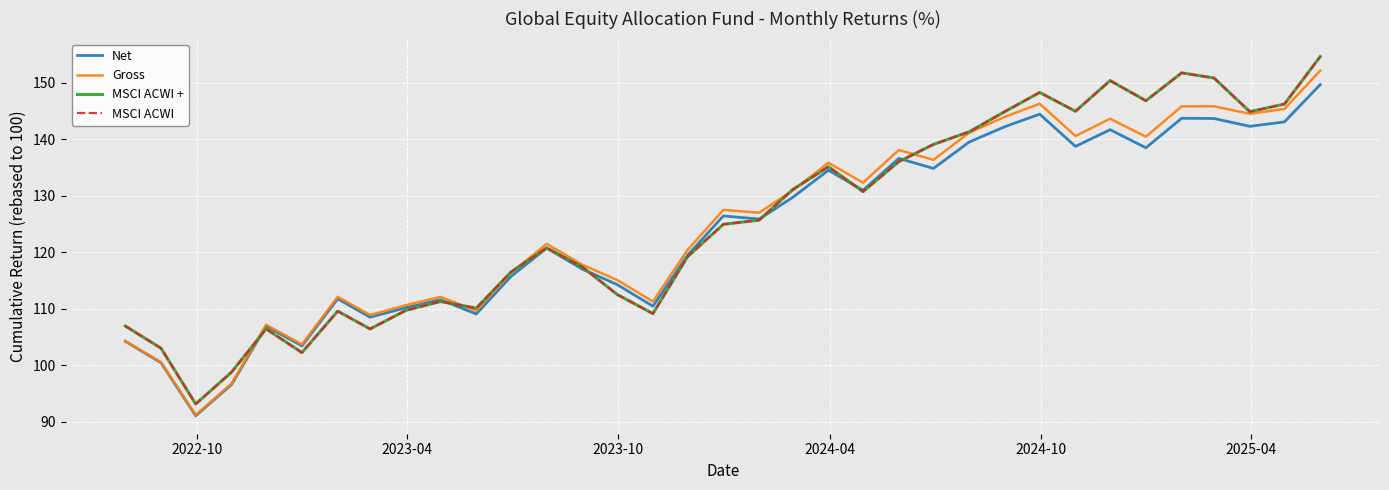

True or false: Net and MSCI ACWI + intersect in this chart.

True